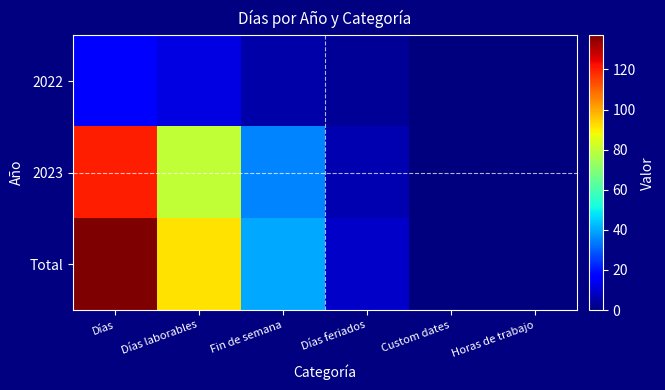

At which category does the chart reach its peak across all series?

Días